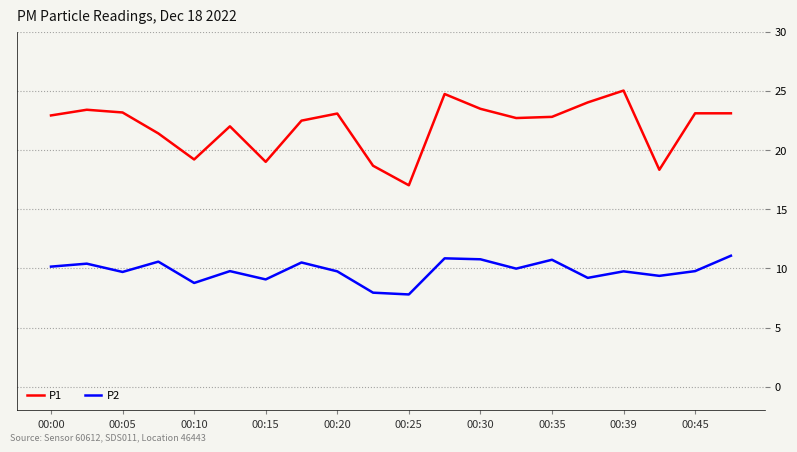

How many series are shown in this chart?

2